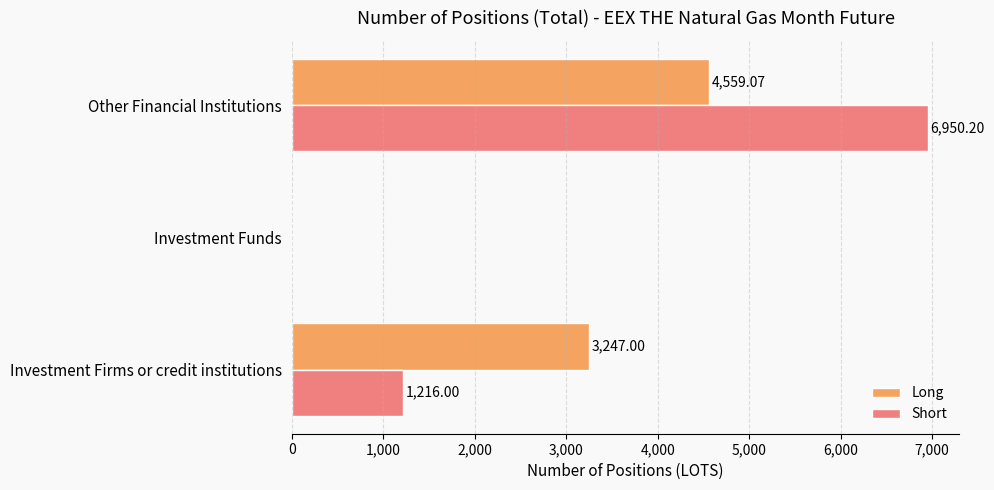

Between Investment Funds and Other Financial Institutions, which series saw the biggest shift?

Short